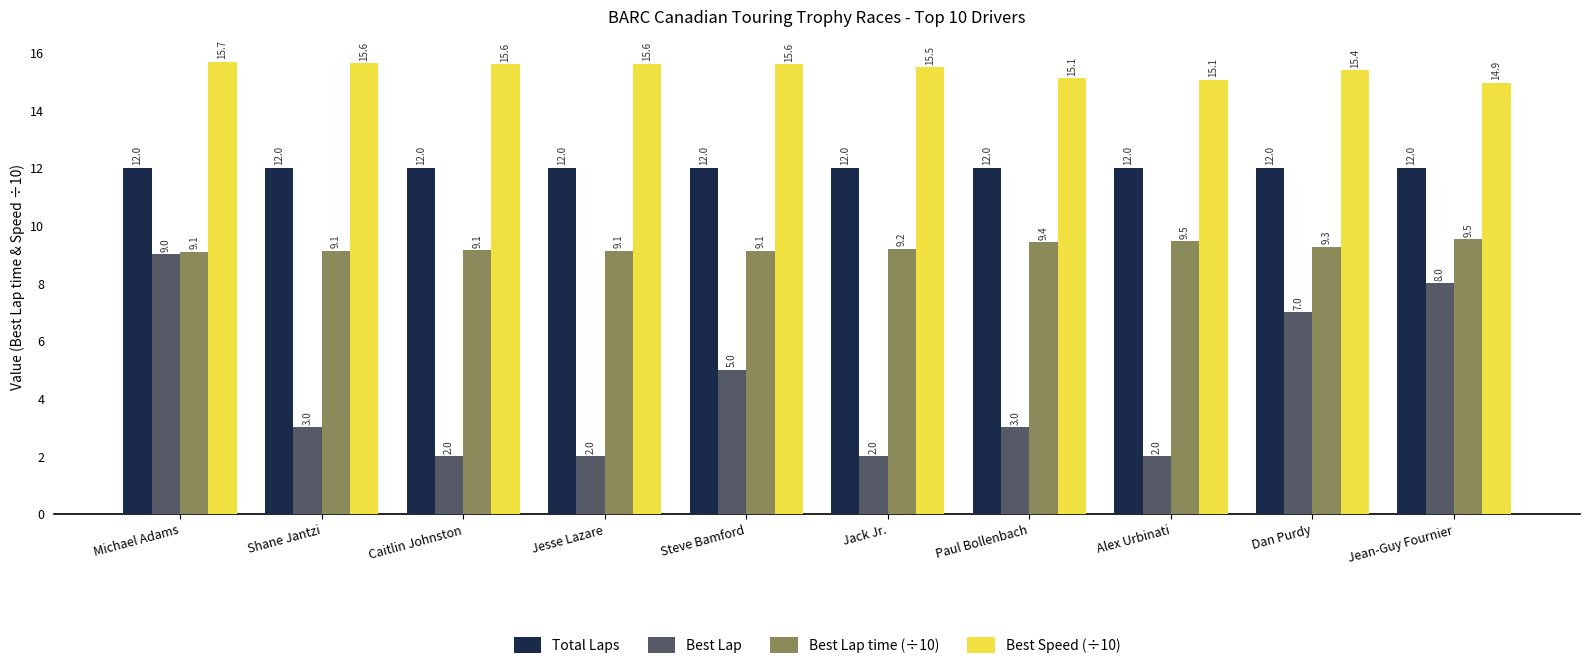

What is the difference between the maximum and minimum values in the Best Lap time (÷10) series?

0.4